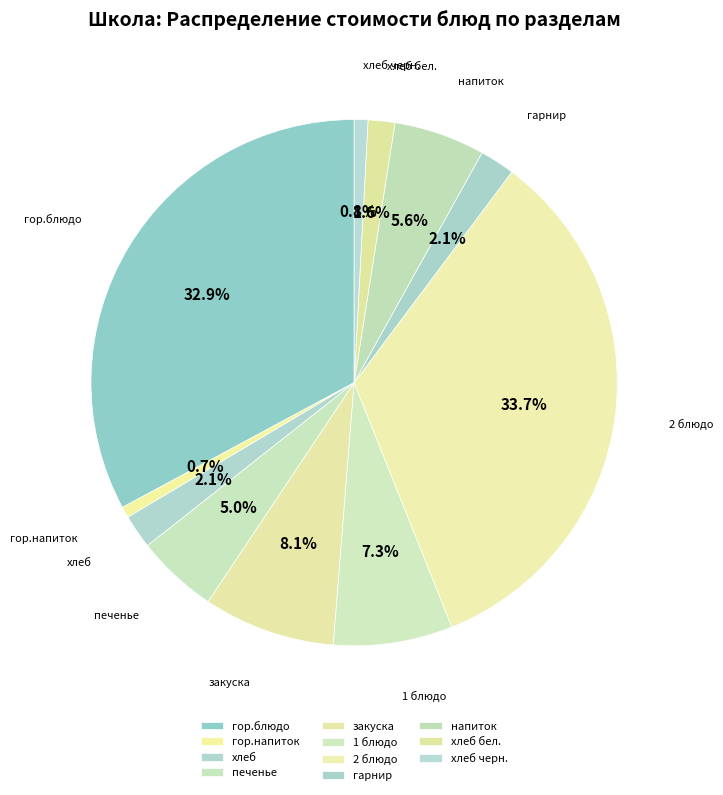

Do 2 блюдо and гарнир together represent more than half of the pie?

No